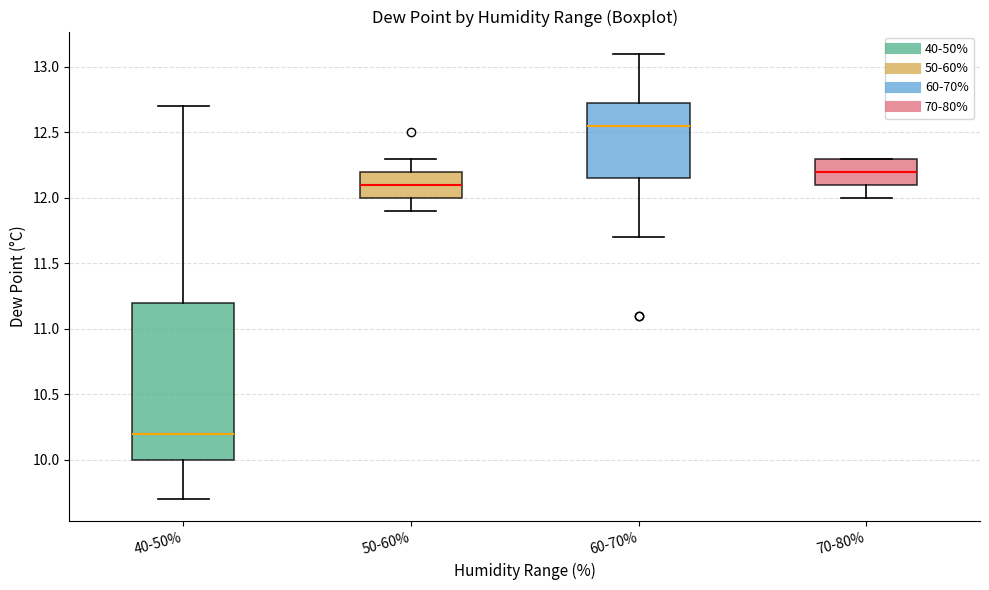

Comparing the boxes themselves (not the whiskers), which one is the tallest?

40-50%